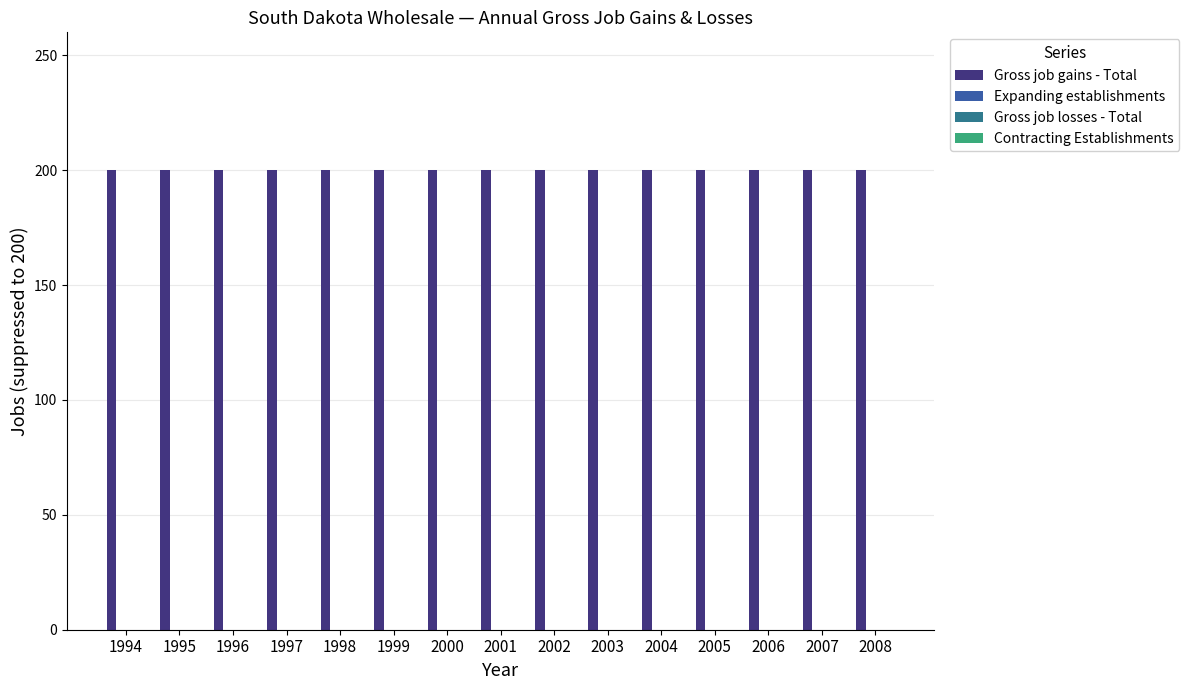

How many bars are there in total?

60